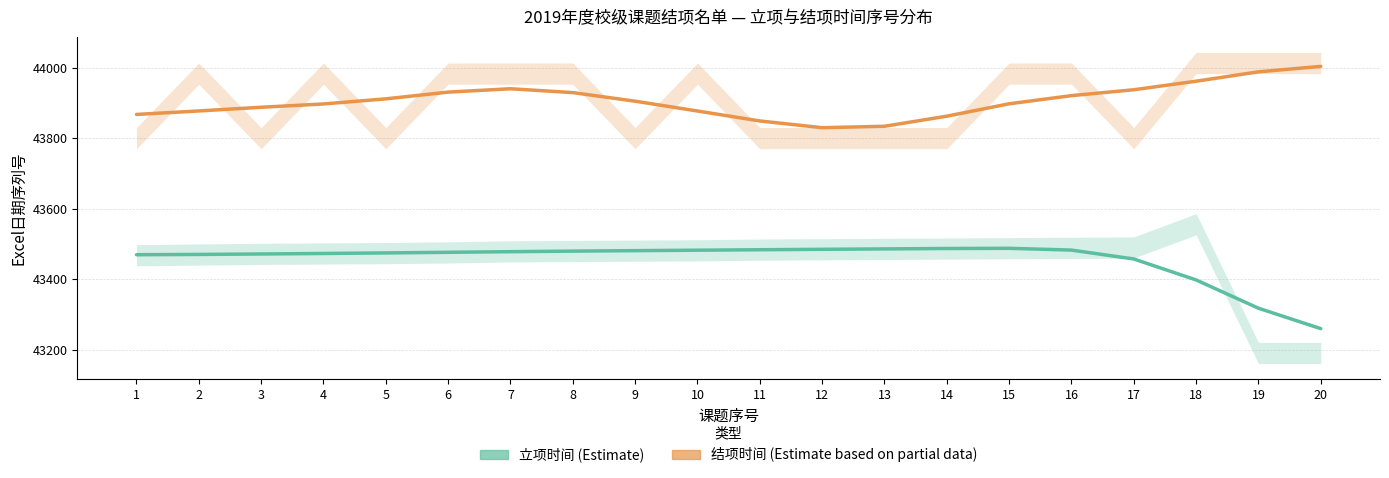

Count the number of data series in this chart.

2